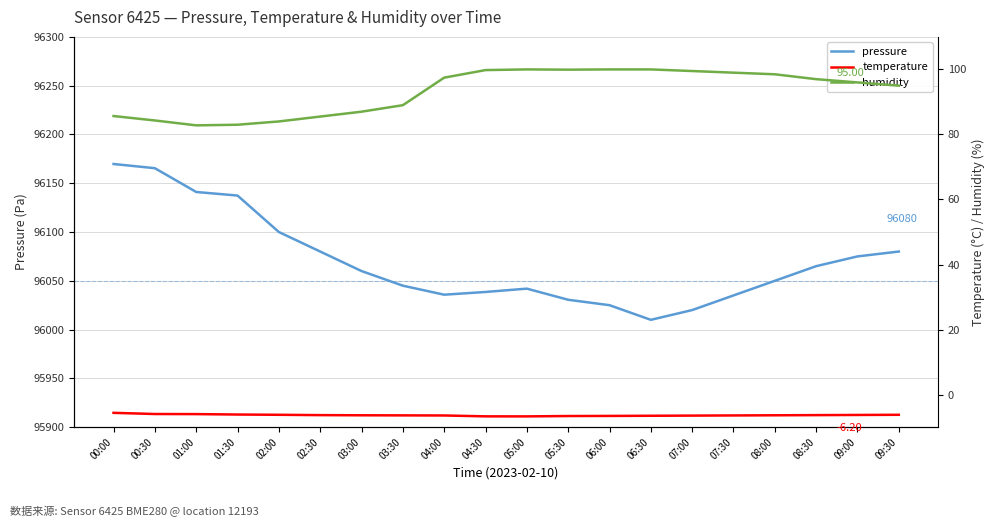

How many series are shown in this chart?

3